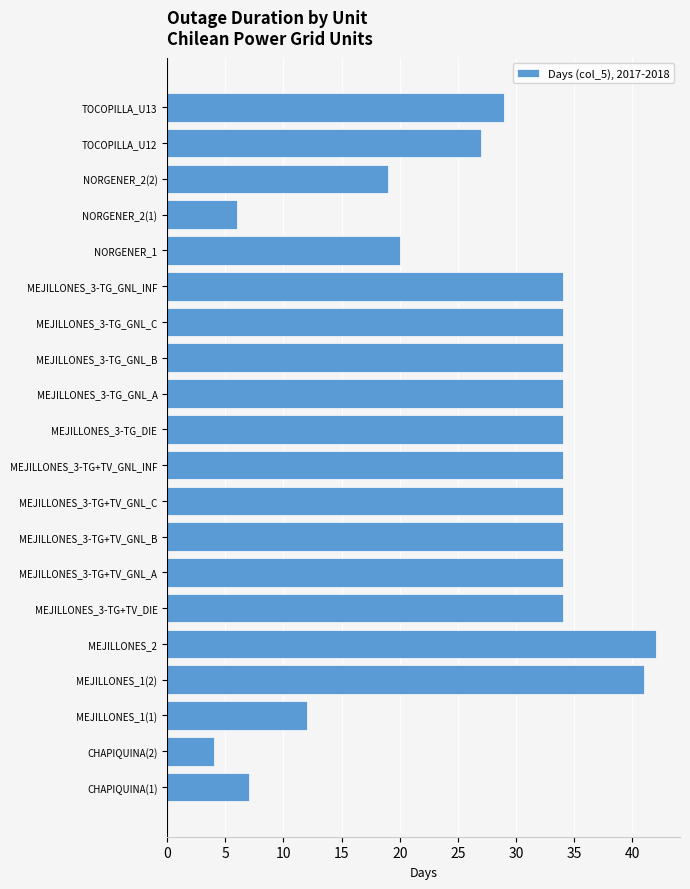

What is the minimum value shown in the chart?

4